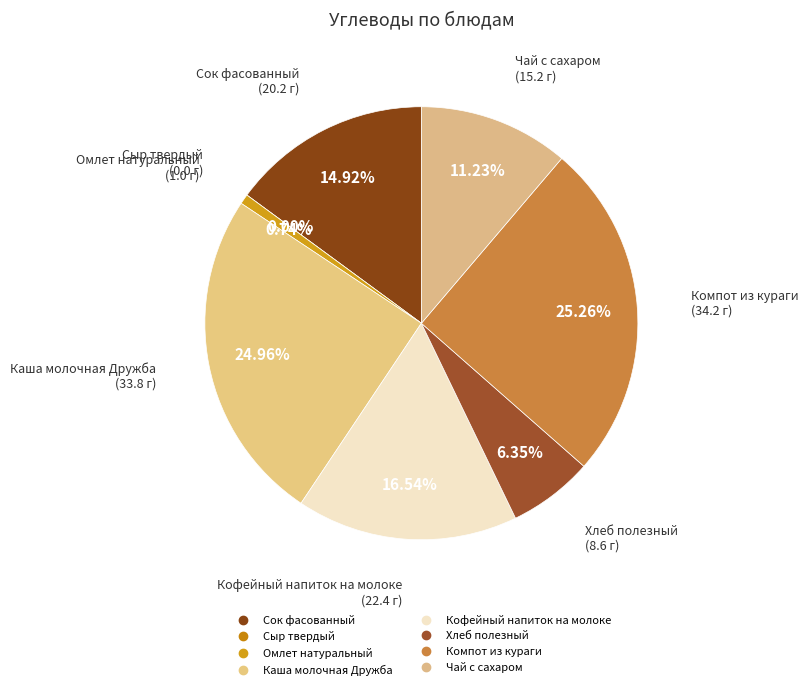

What is the largest slice in the pie chart?

Компот из кураги